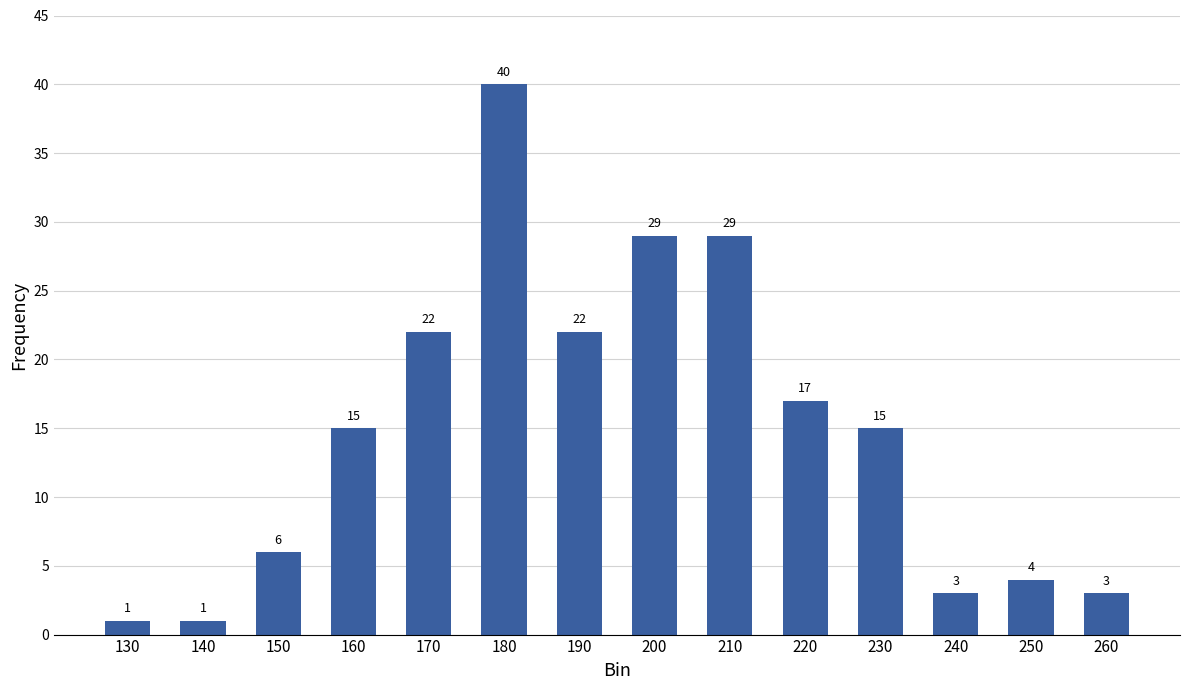

Are the bars grouped side by side (vs. stacked)?

No